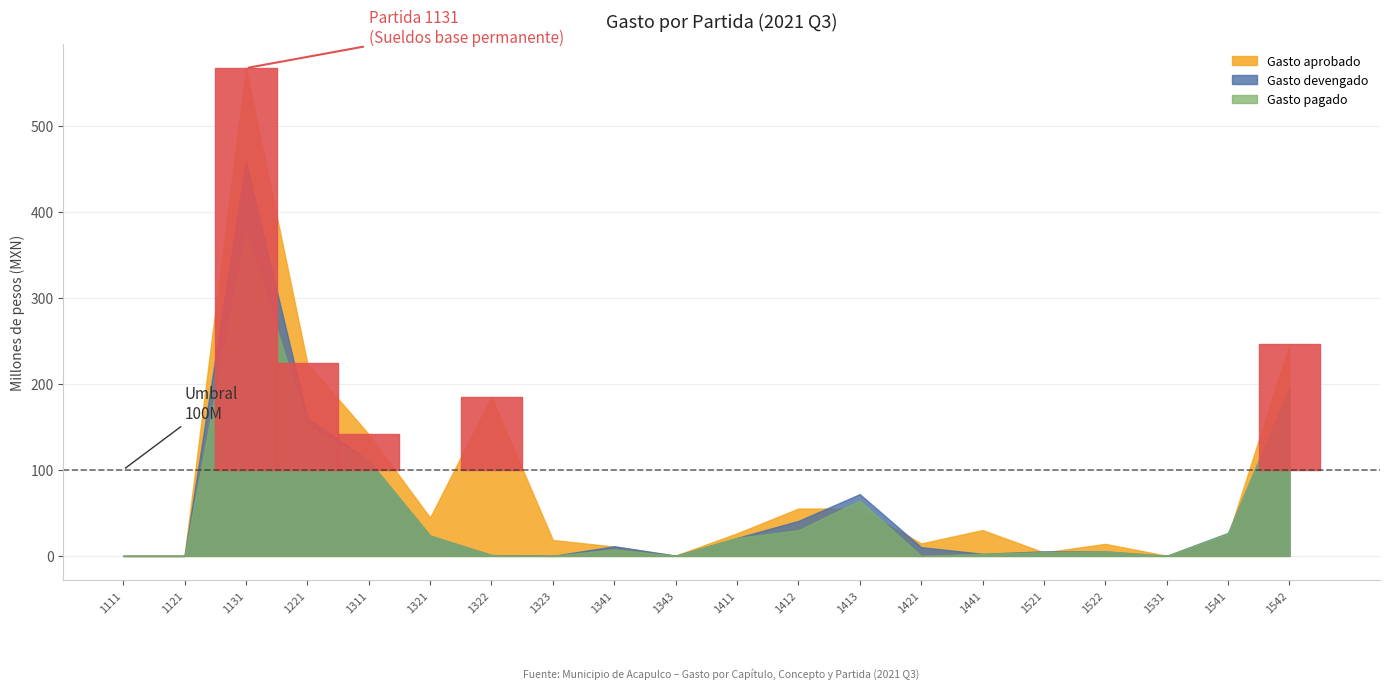

What is the highest value of the Gasto pagado series?

376938115.0